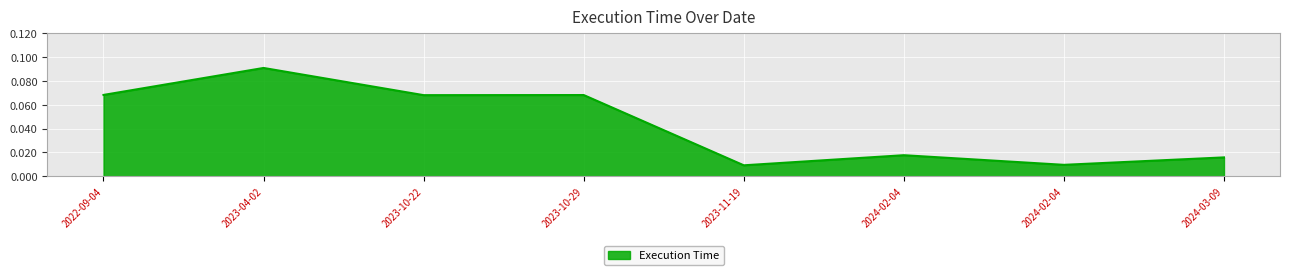

True or false: the data shows 0.0 at 2024-02-04.

True